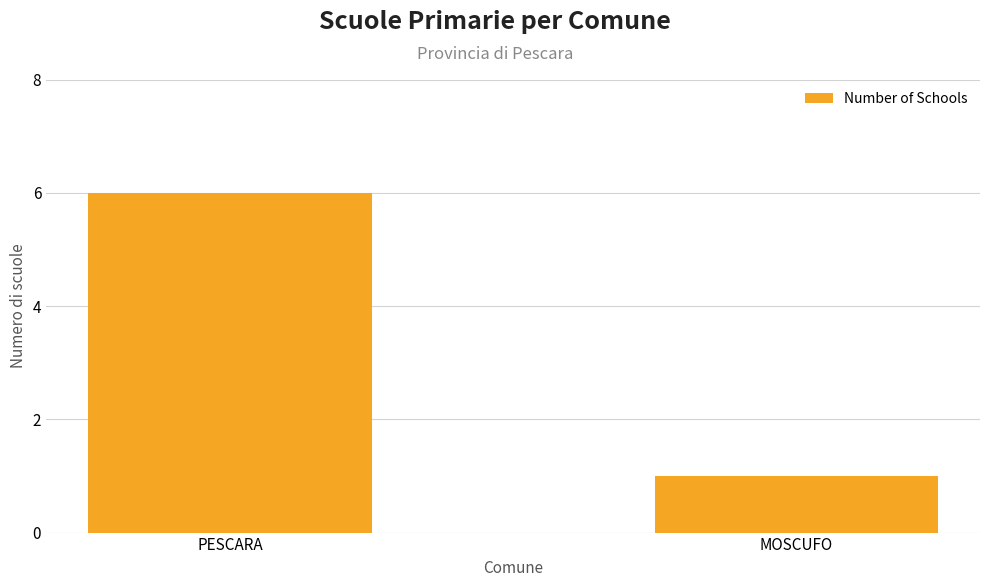

What is the ratio of the value at MOSCUFO to the value at PESCARA?

0.2